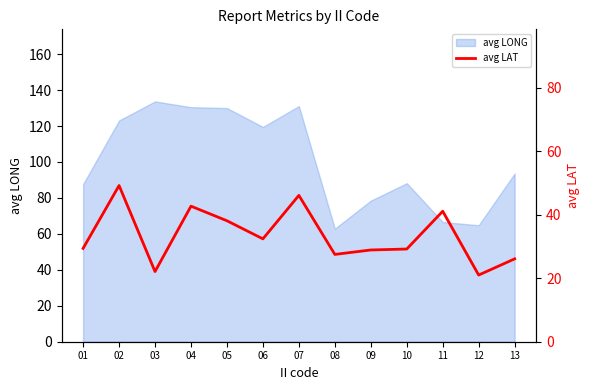

Which category has the lowest value across all series?

12